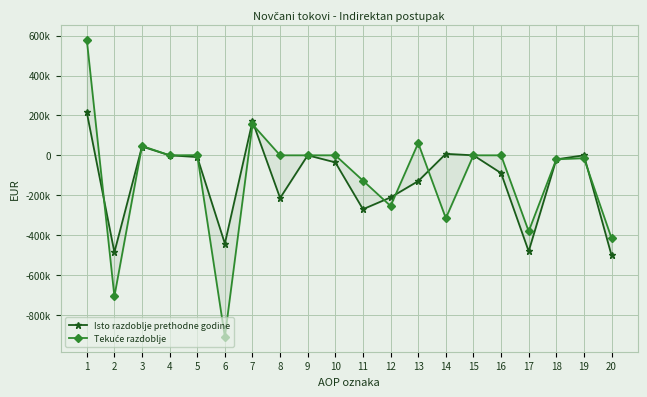

In Tekuće razdoblje, how many points are lower than both neighbors (excluding endpoints)?

6